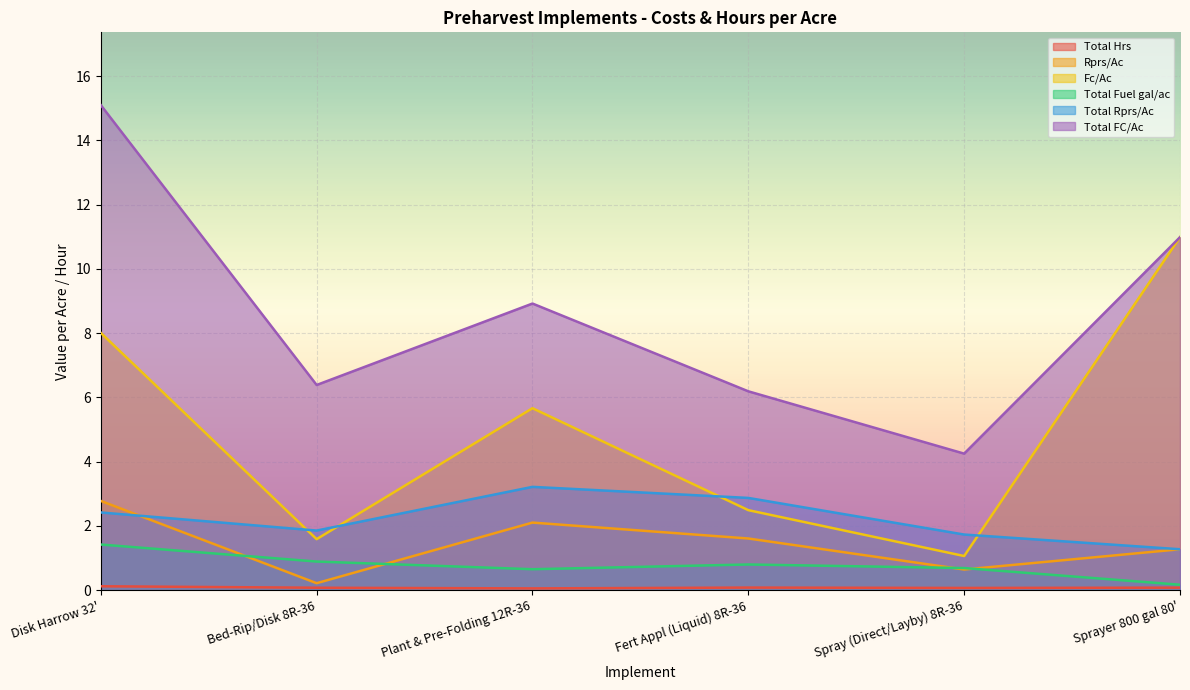

List the labels in order of Fc/Ac value, largest first.

Sprayer 800 gal 80', Disk Harrow 32', Plant & Pre-Folding 12R-36, Fert Appl (Liquid) 8R-36, Bed-Rip/Disk 8R-36, Spray (Direct/Layby) 8R-36